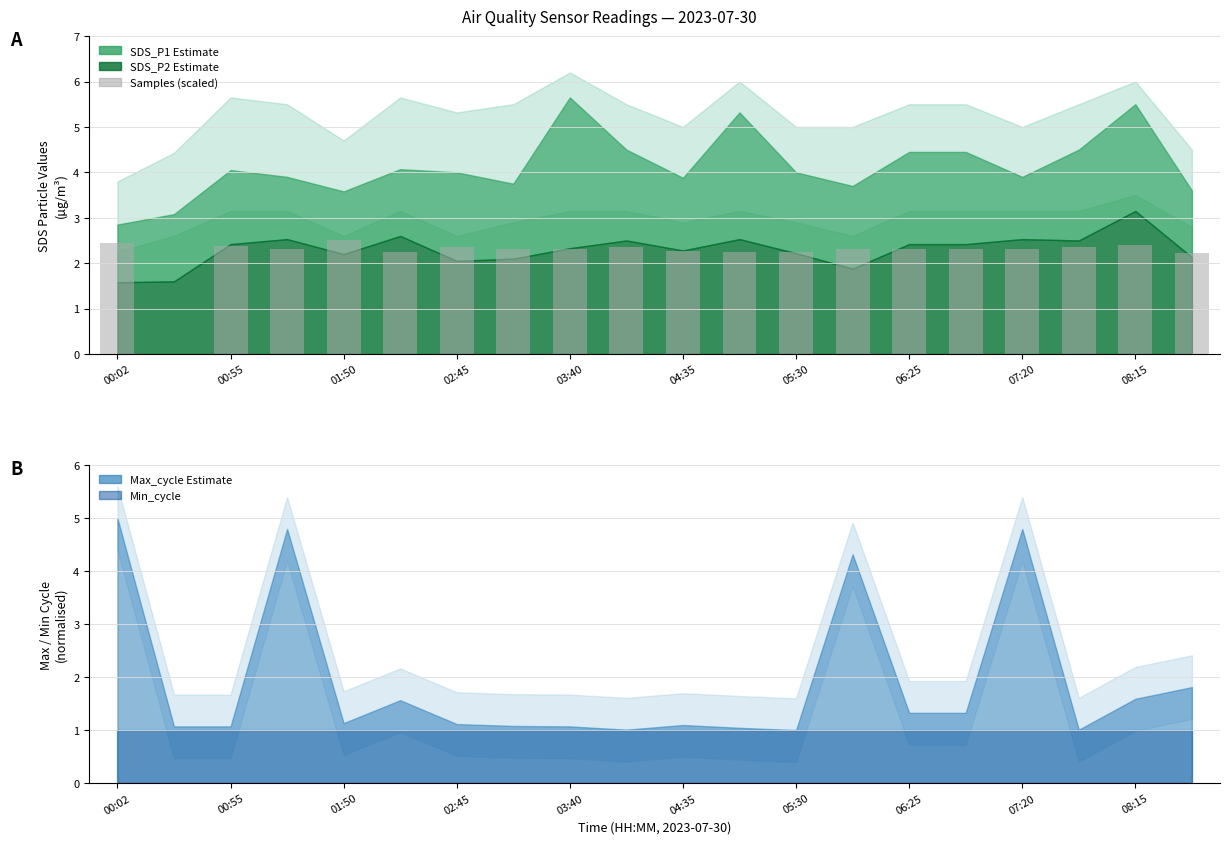

Which has a higher value, 06:25 or 07:20?

07:20